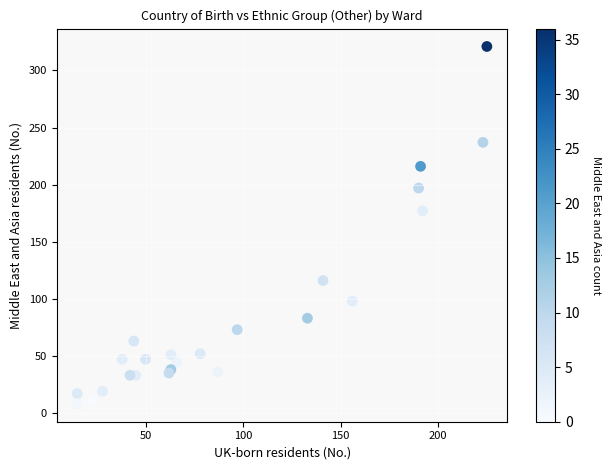

What Y value in the scatter plot is closest to 164?

177